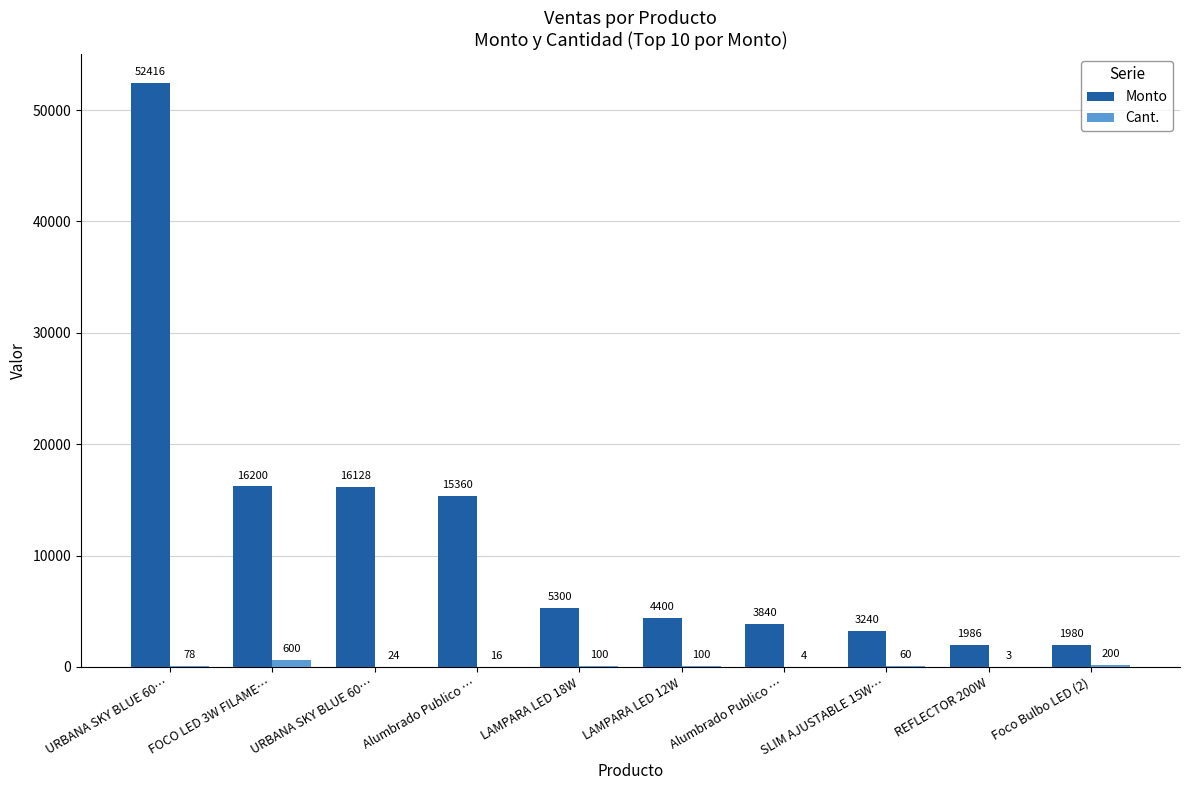

Is the value of Monto at LAMPARA LED 12W greater than the value of Cant. at SLIM AJUSTABLE 15W…?

Yes